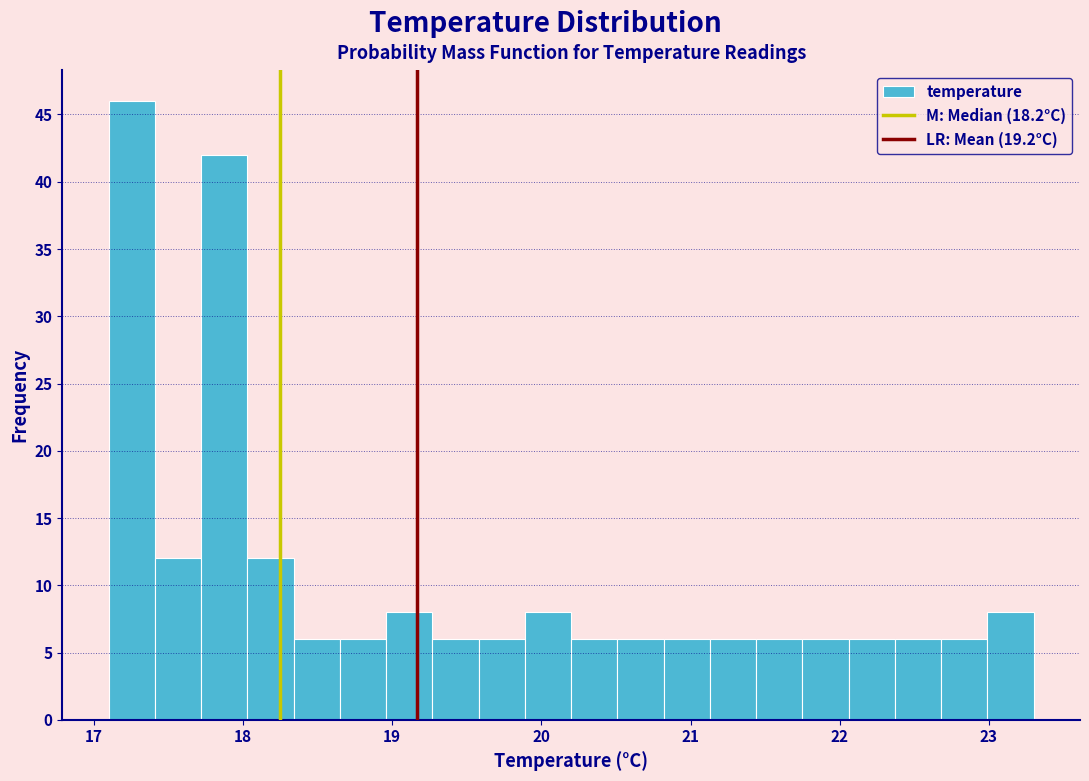

Around what value on the x-axis is the tallest bar? Give the approximate position of its centre, as read against the axis.

17.3